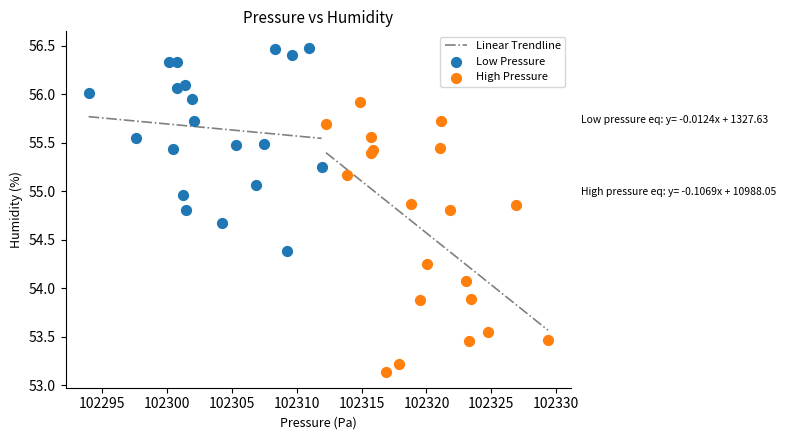

Which series has the largest Y range (max minus min)?

High Pressure